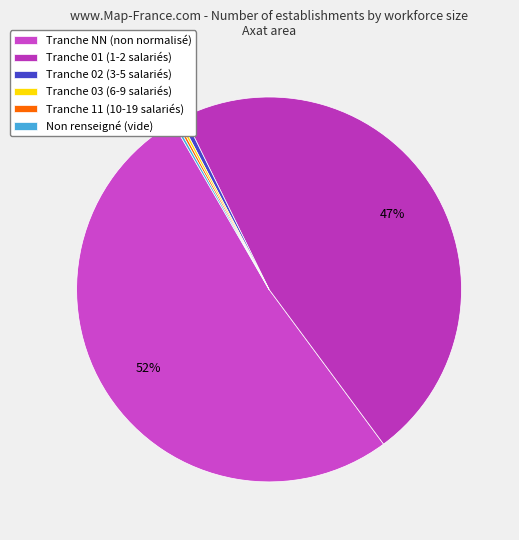

To the nearest percent, what is the difference between the largest and smallest slice percentages?

52%